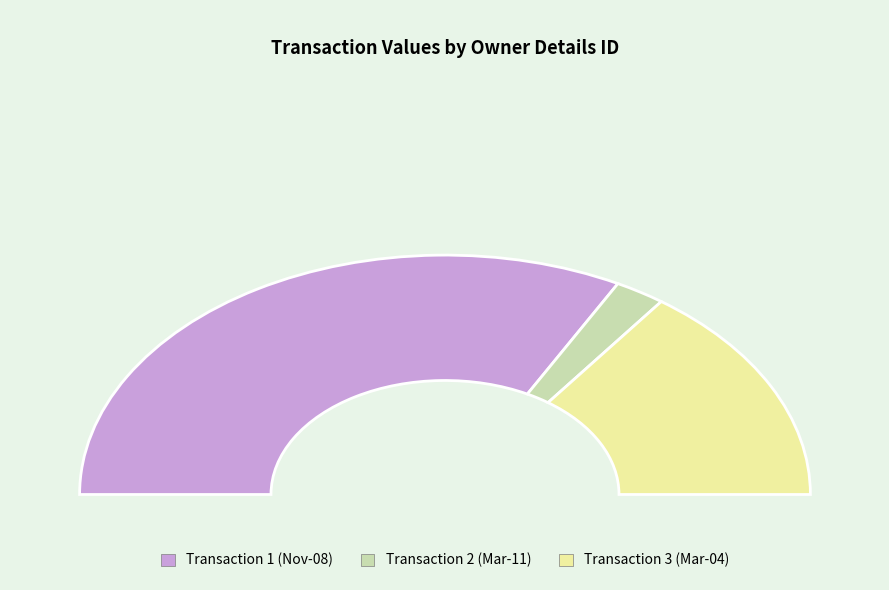

Is it true that 1 is 1% of the pie?

False